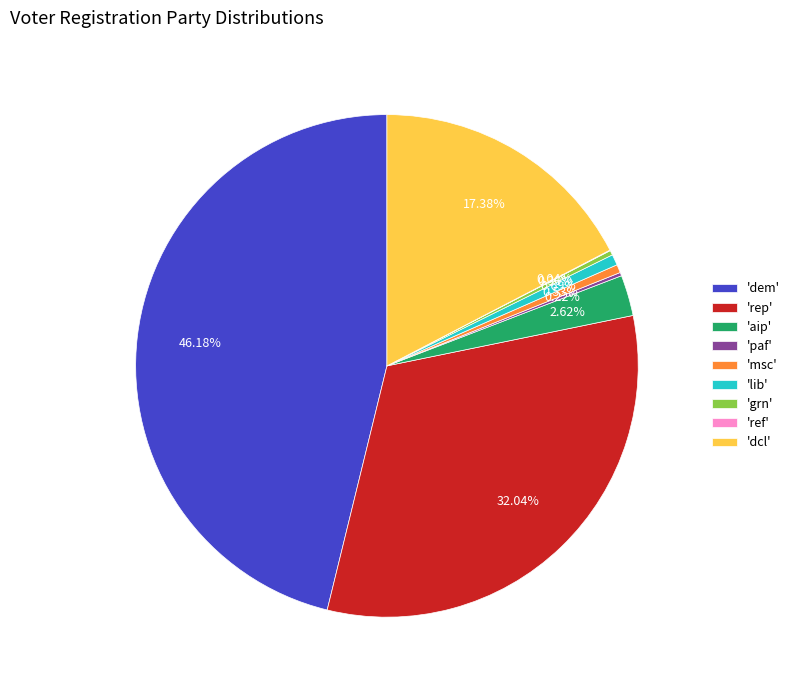

Is 'lib' the majority of the pie?

No